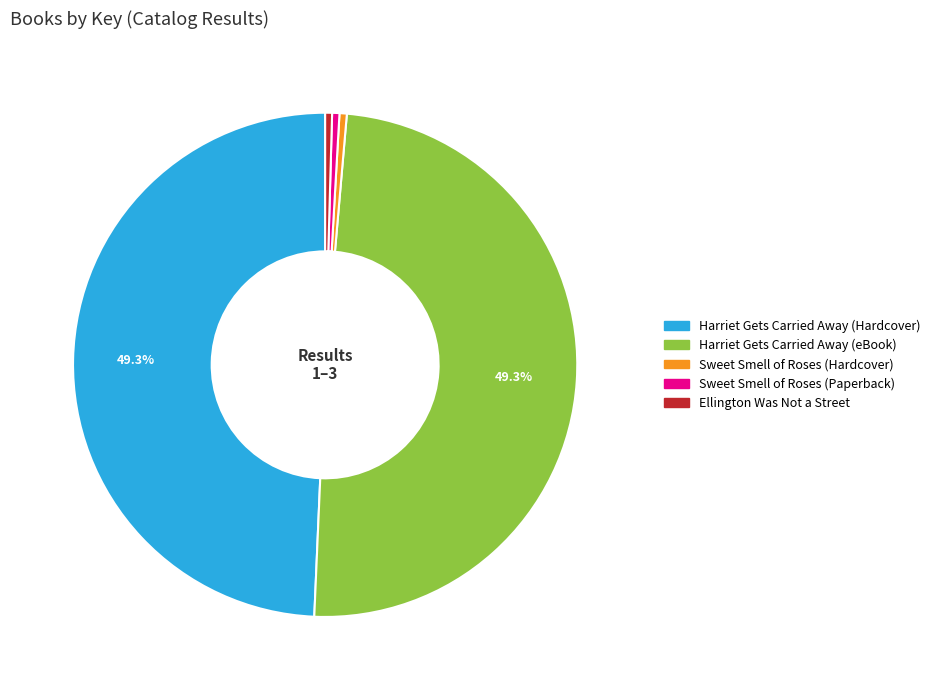

The Sweet Smell of Roses (Paperback) slice represents 0% of the pie. True or false?

True